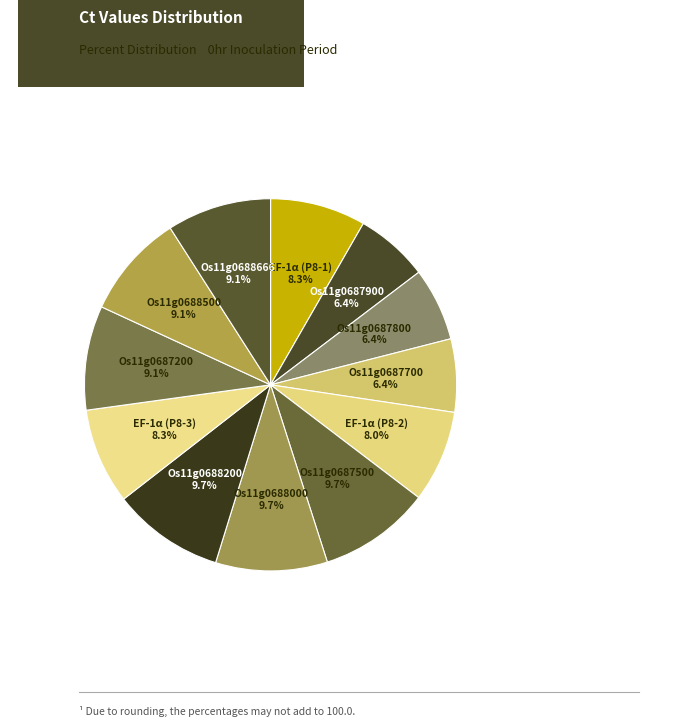

Is there any slice that represents more than half of the pie?

No